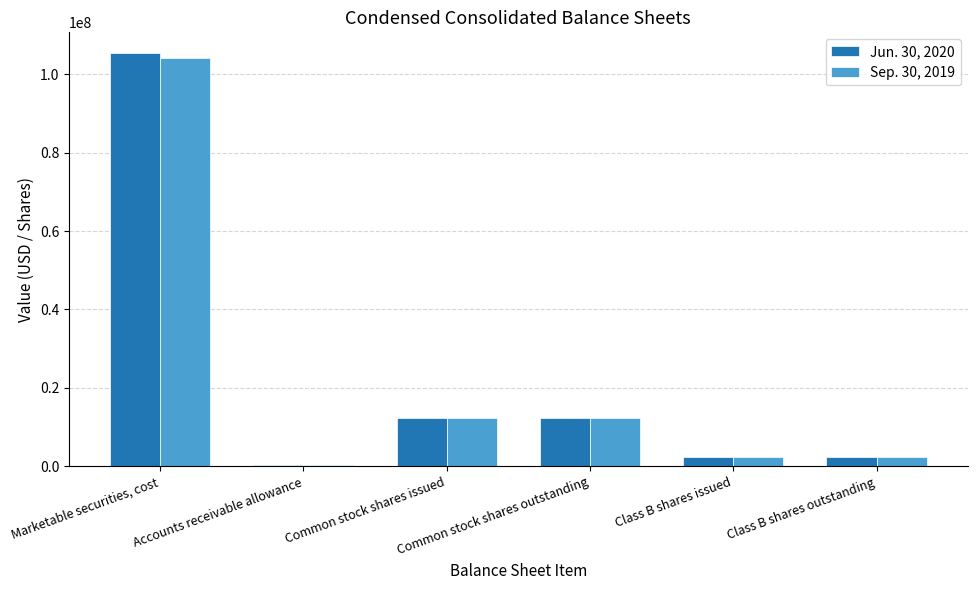

What is the minimum value shown in the chart?

419000